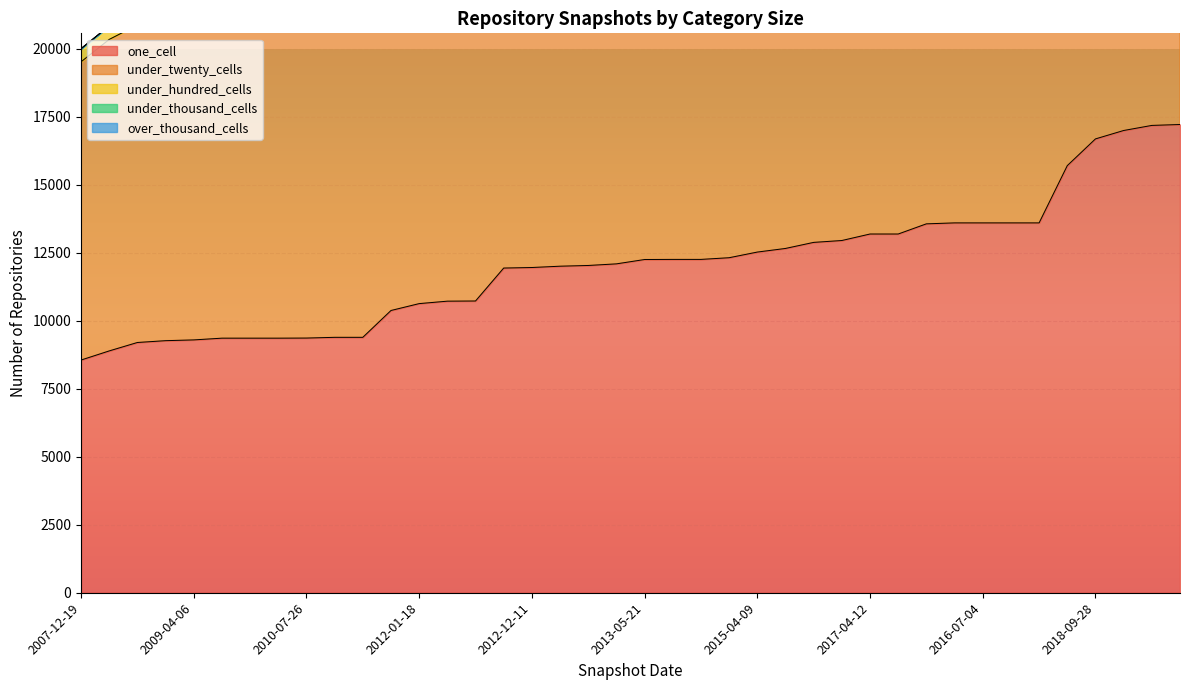

How many series are shown in this chart?

5